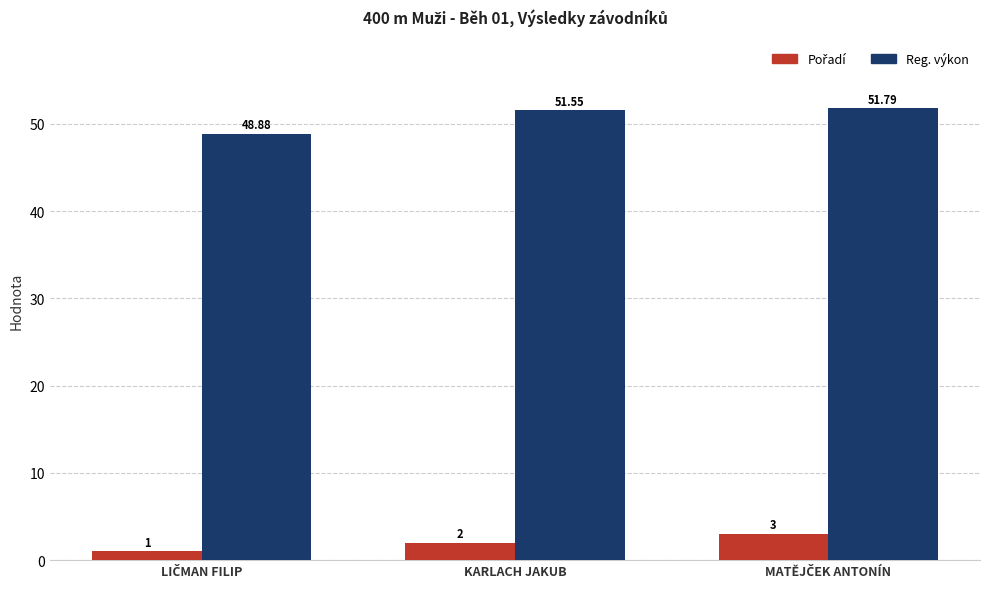

How many groups of bars are there?

3